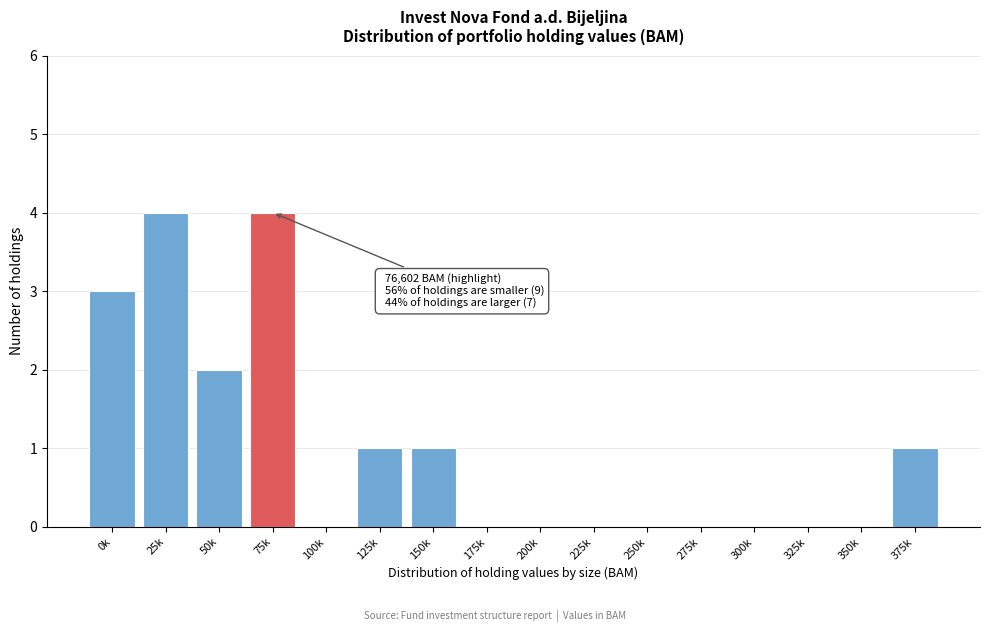

Reading left to right, what are all the values shown in this chart?

0k=3	25k=4	50k=2	75k=4	100k=0	125k=1	150k=1	175k=0	200k=0	225k=0	250k=0	275k=0	300k=0	325k=0	350k=0	375k=1